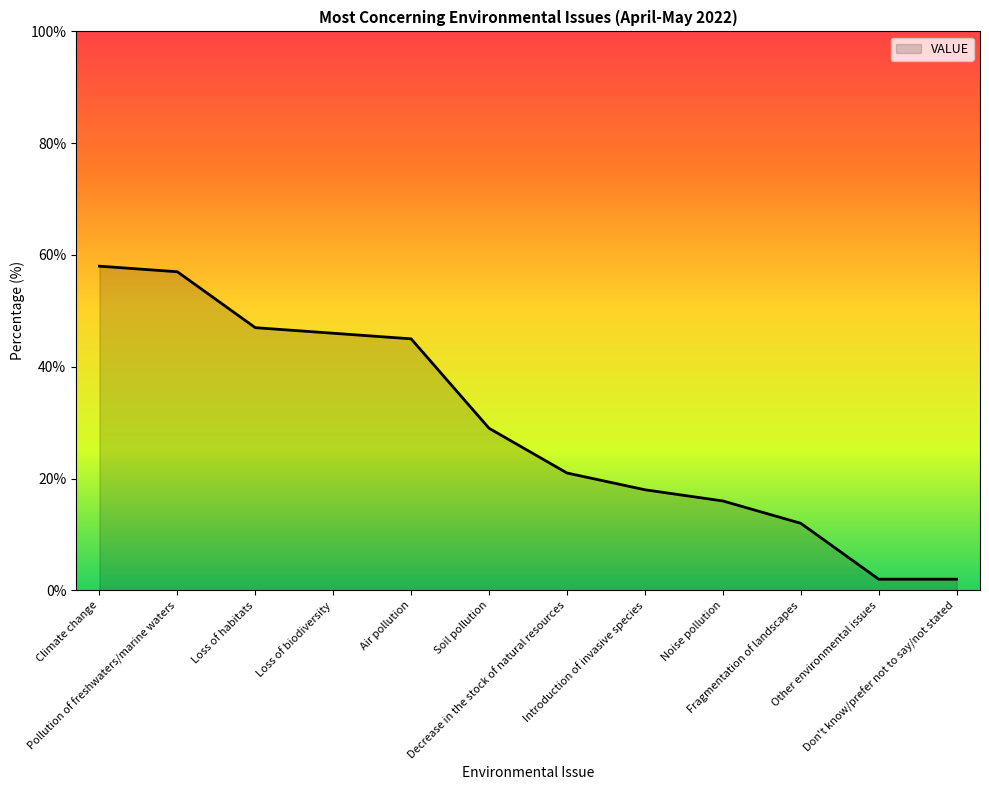

True or false: the data shows 46 at Loss of biodiversity.

True